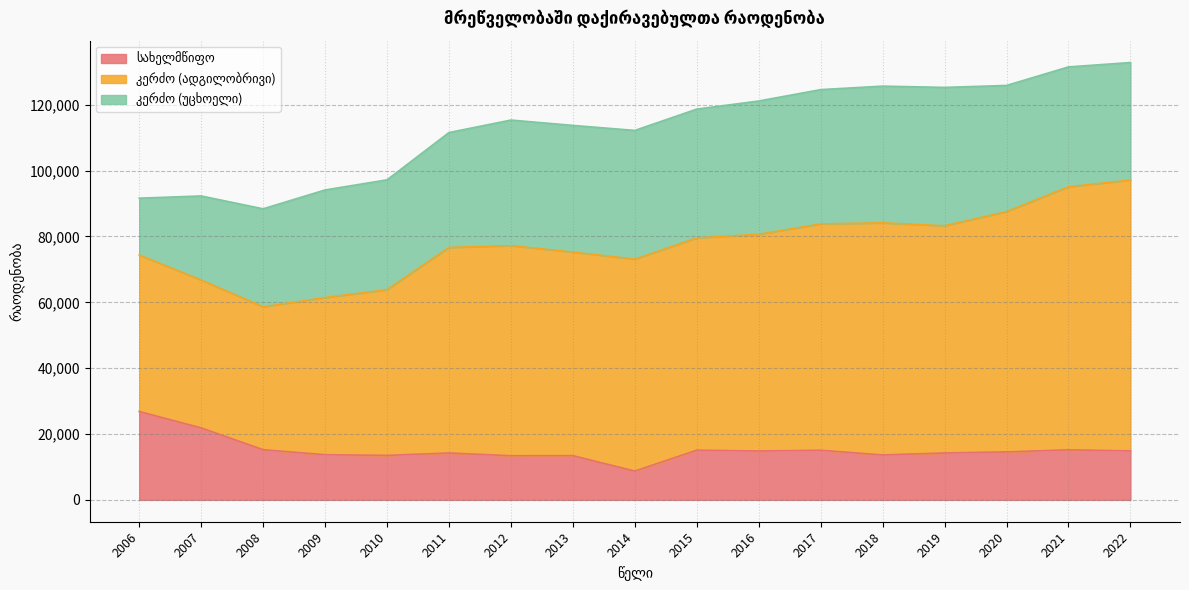

Is the value of კერძო (ადგილობრივი) at 2012 greater than the value of სახელმწიფო at 2009?

Yes